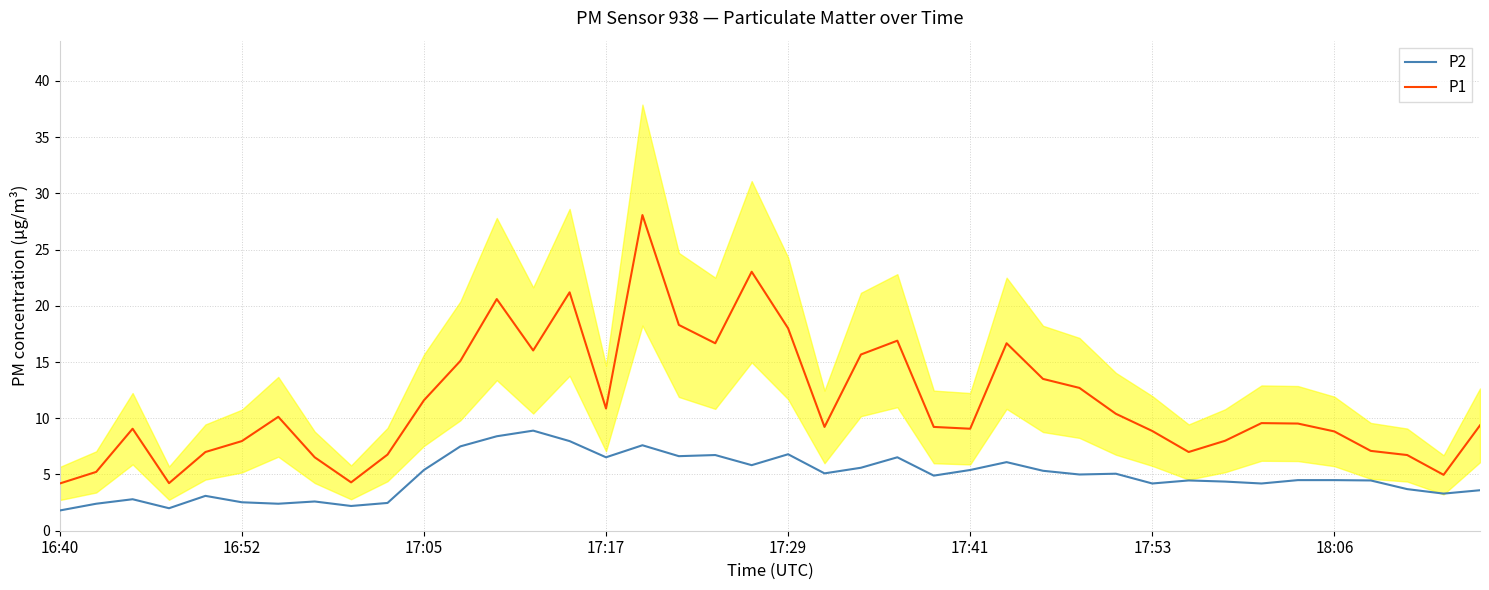

What position from the right is 33?

7